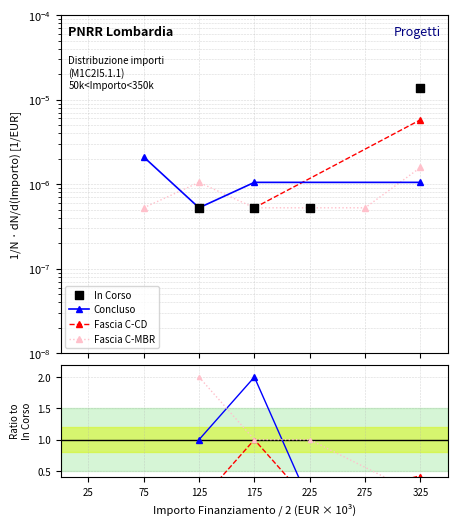

What are all the series names shown in the legend?

Concluso, Fascia C-CD, Fascia C-MBR, In Corso